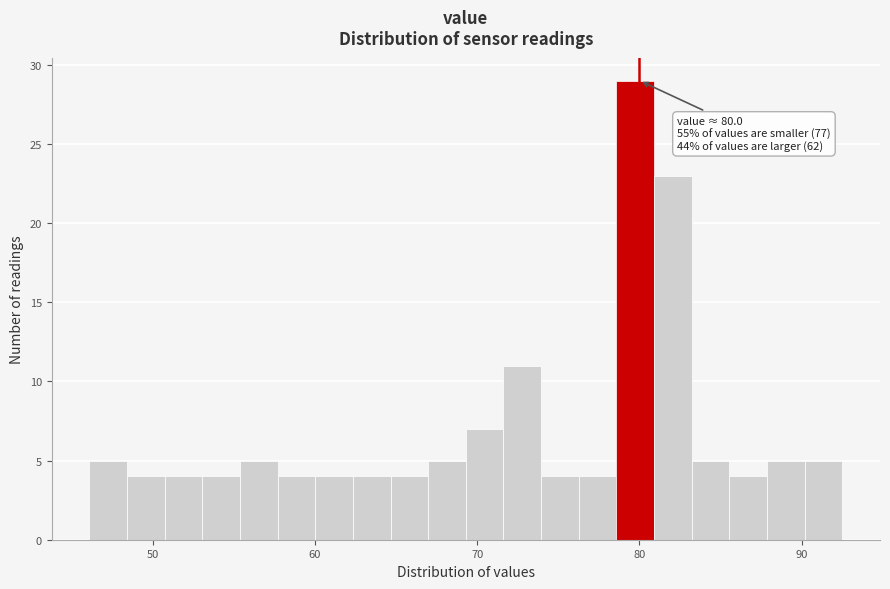

Read against the x-axis, roughly where is the centre of the tallest bar?

80